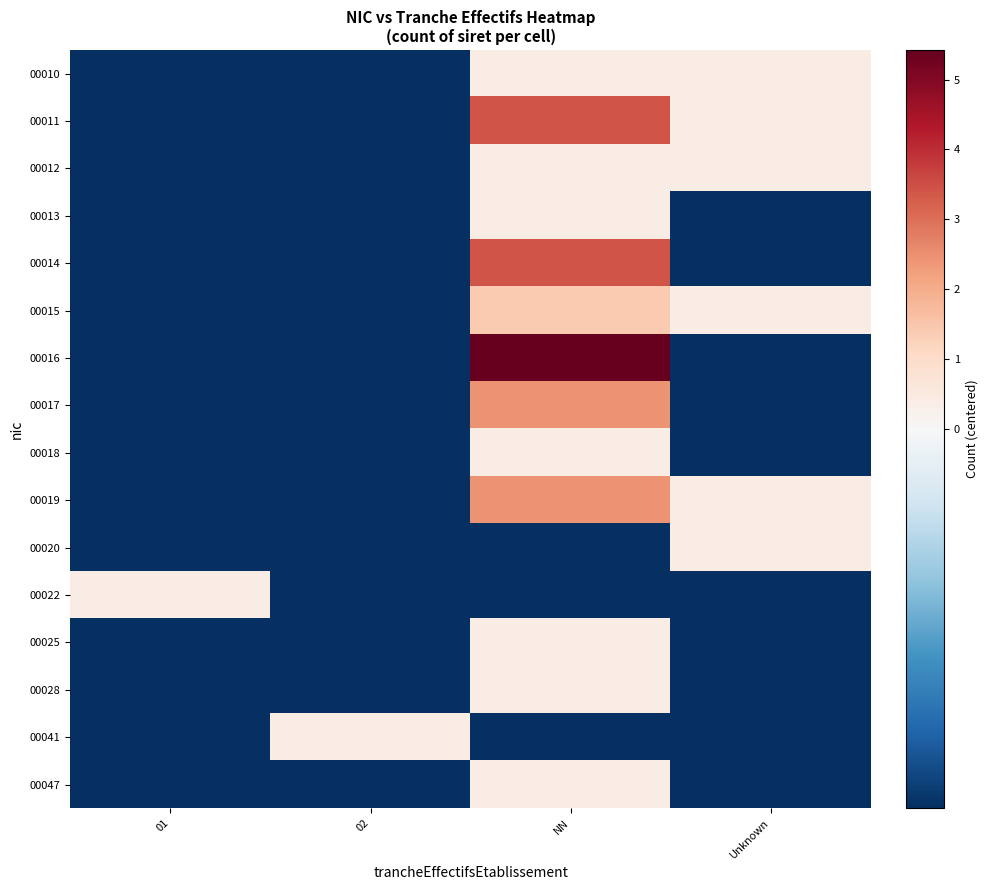

What is the spread (max minus min) of values at 01?

1.0